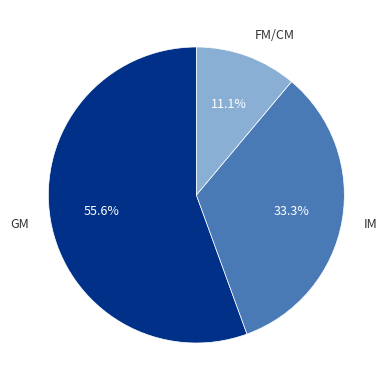

Does any single category account for the majority?

Yes